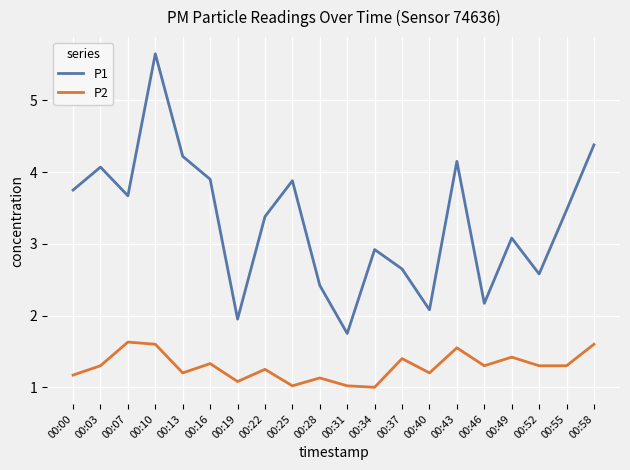

Which series has the largest range (max minus min)?

P1